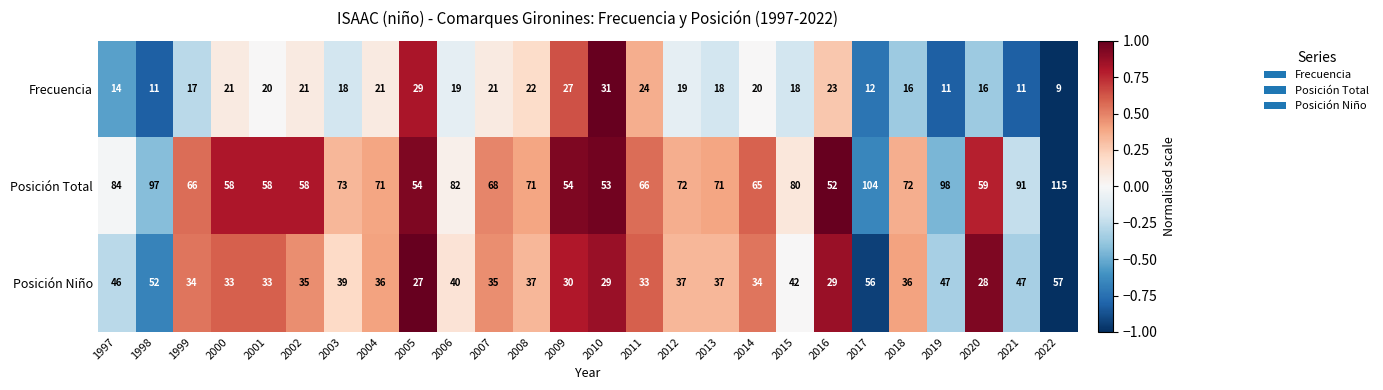

What is the difference between the Posición Niño values at 2021 and 1999?

13